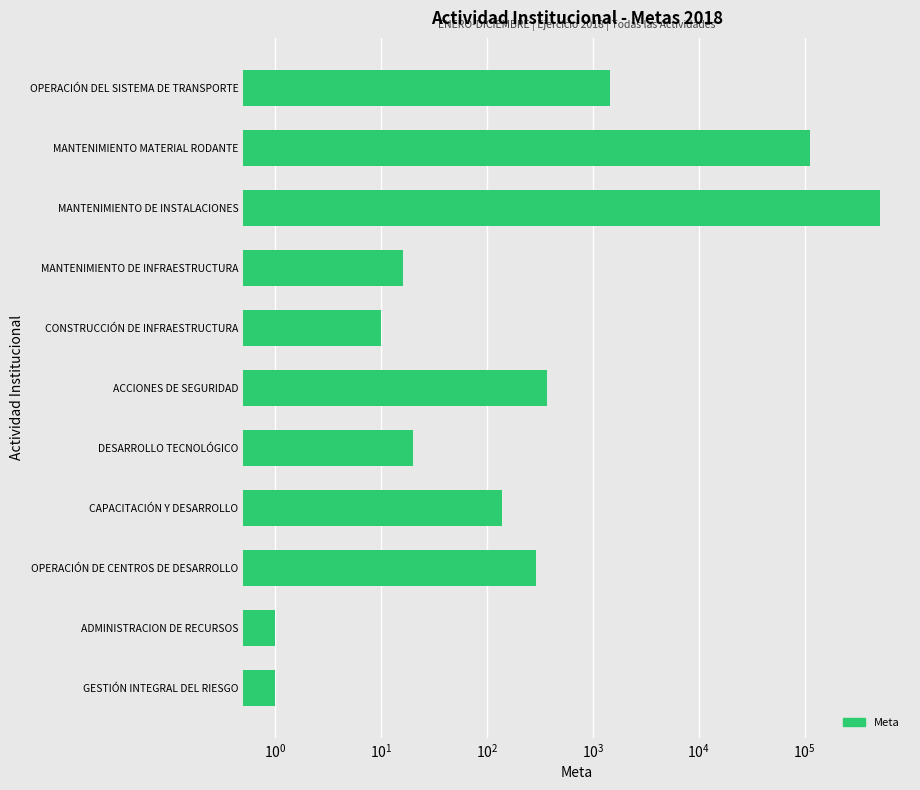

What is the difference between the maximum and minimum values?

511030.0